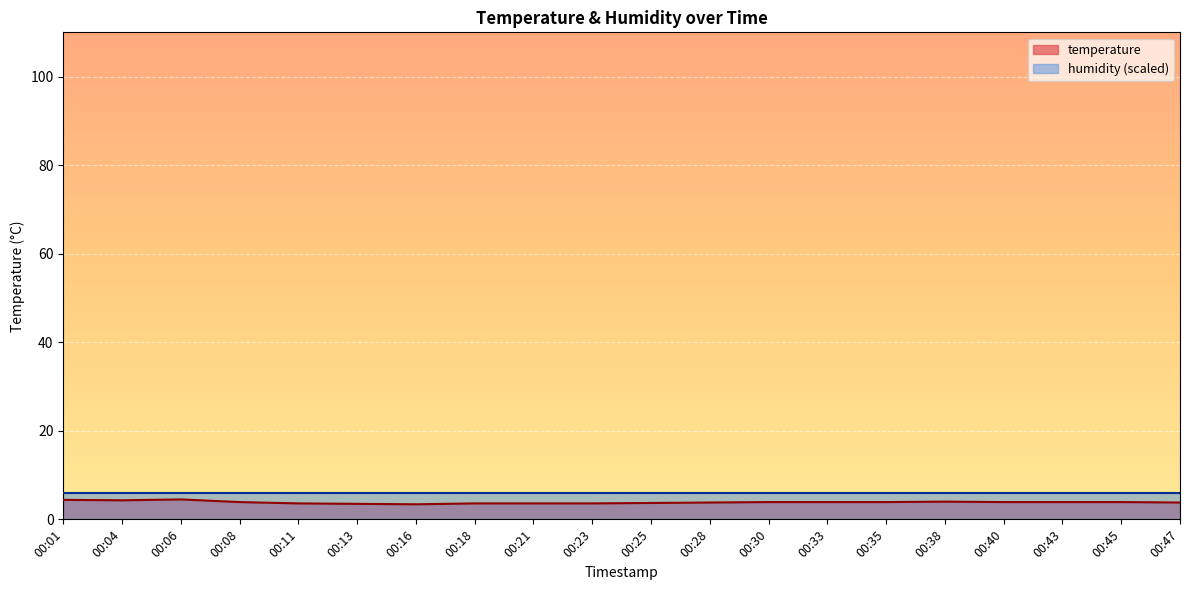

The chart shows a value of 3.4 at 00:16. True or false?

True